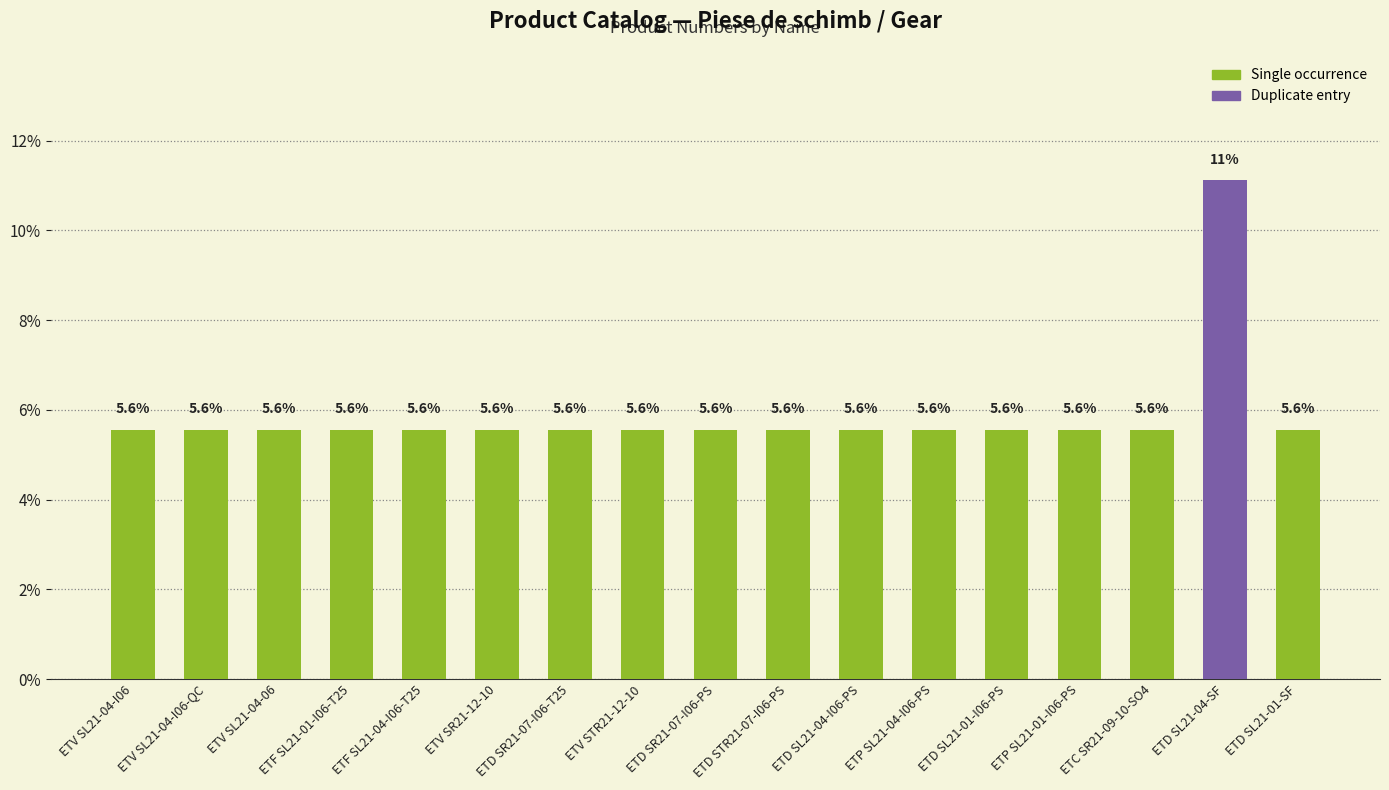

Which label corresponds to the largest value in the chart?

ETD SL21-04-SF